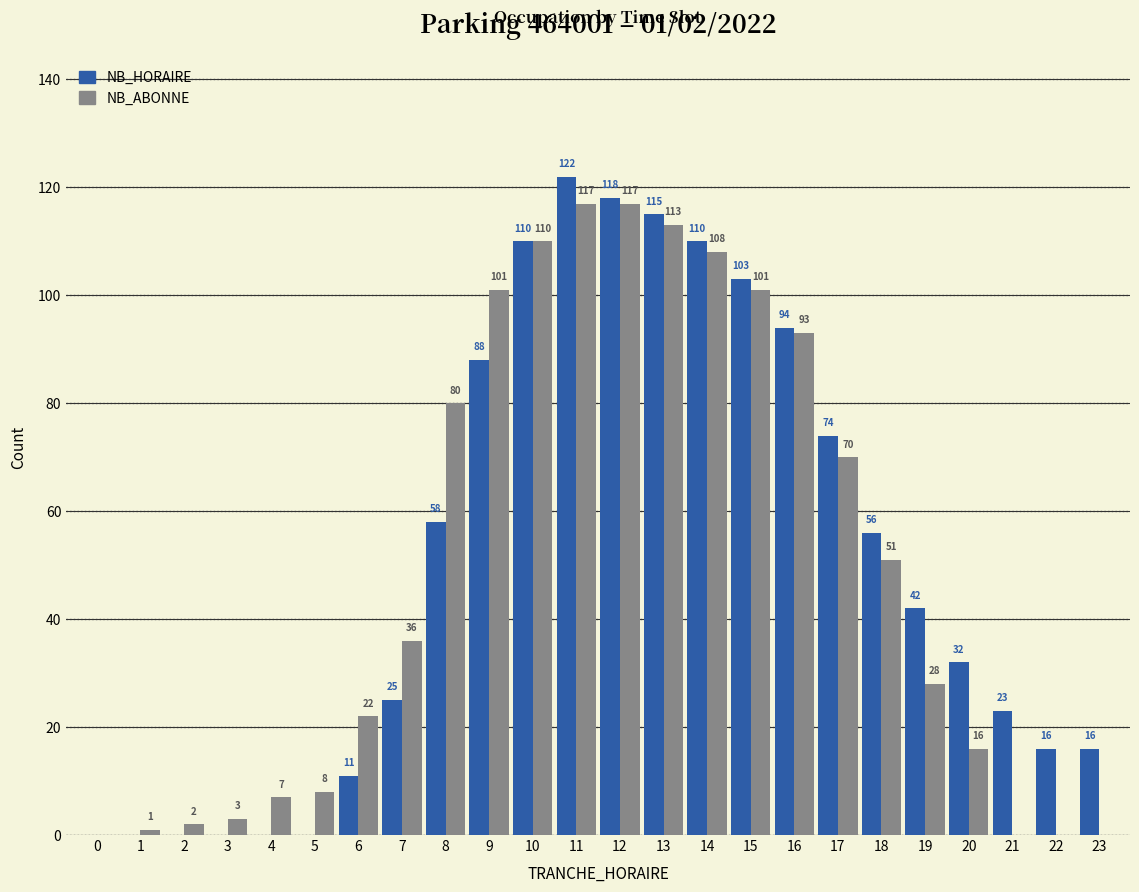

Reading left to right, what are all the values shown in this chart?

NB_HORAIRE: 0=0	1=0	2=0	3=0	4=0	5=0	6=11	7=25	8=58	9=88	10=110	11=122	12=118	13=115	14=110	15=103	16=94	17=74	18=56	19=42	20=32	21=23	22=16	23=16
NB_ABONNE: 0=0	1=1	2=2	3=3	4=7	5=8	6=22	7=36	8=80	9=101	10=110	11=117	12=117	13=113	14=108	15=101	16=93	17=70	18=51	19=28	20=16	21=0	22=0	23=0